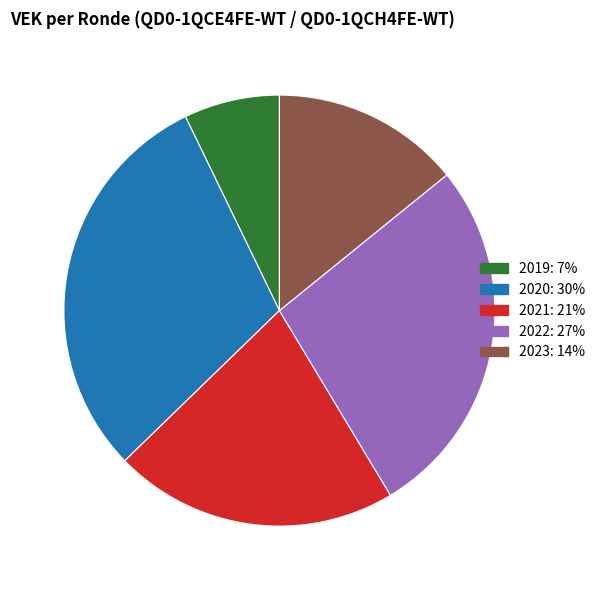

Is there a majority slice in this chart?

No